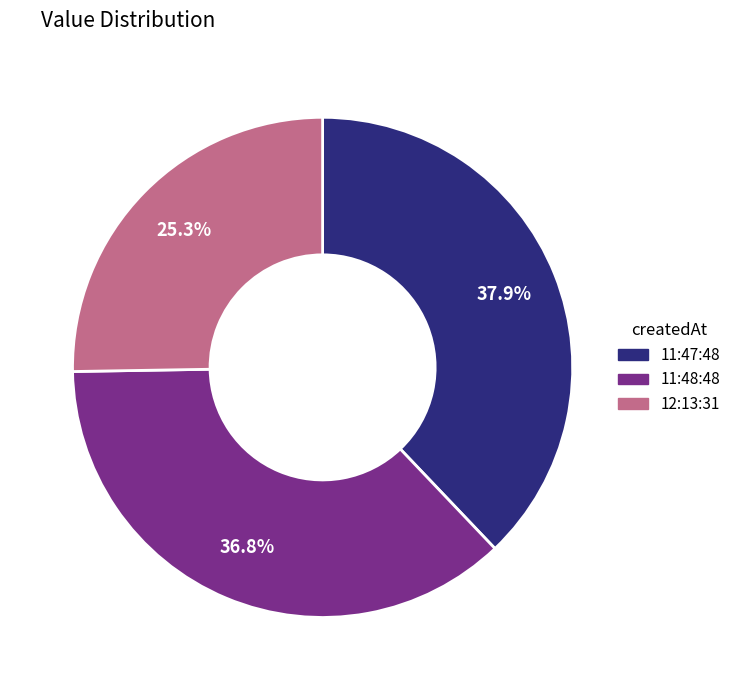

What is the smallest slice in the pie chart?

12:13:31